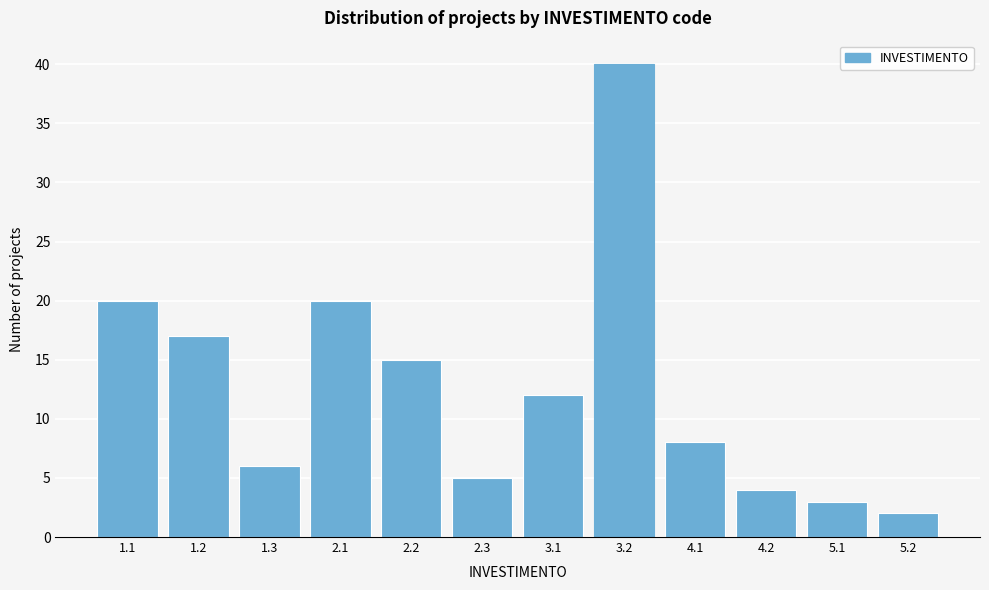

Reading right to left, what are all the values shown in this chart?

2	3	4	8	40	12	5	15	20	6	17	20